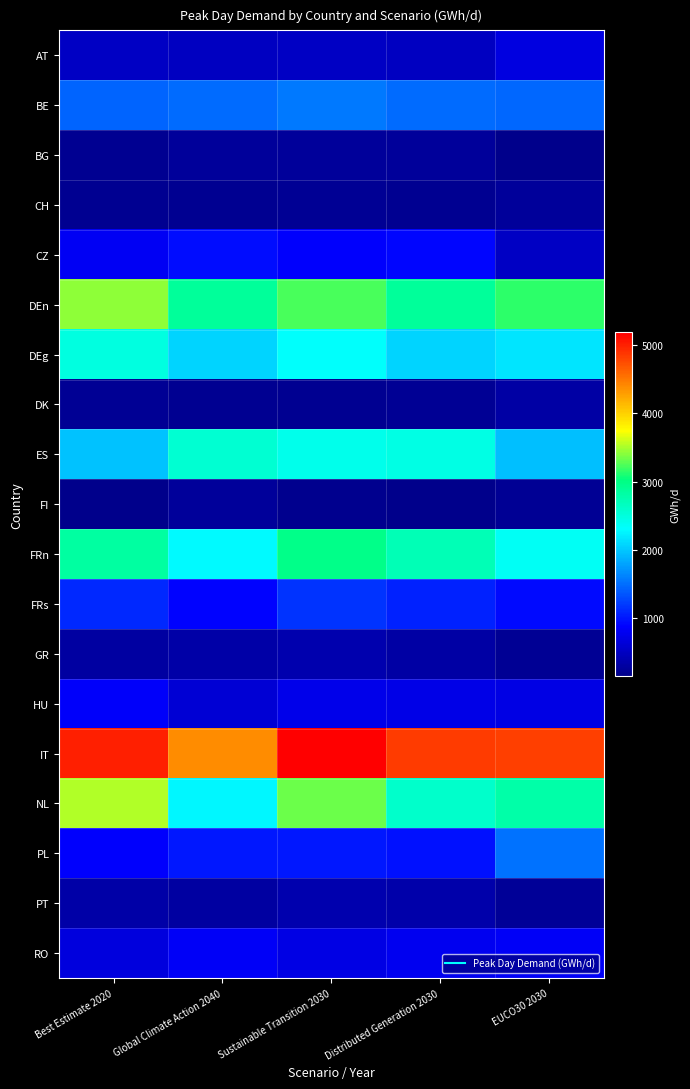

Reading left to right, what are all the values shown in this chart?

AT: Best Estimate 2020=501.4	Global Climate Action 2040=491.5	Sustainable Transition 2030=504.9	Distributed Generation 2030=487.7	EUCO30 2030=691.6
BE: Best Estimate 2020=1437.3	Global Climate Action 2040=1469.6	Sustainable Transition 2030=1559.6	Distributed Generation 2030=1480.8	EUCO30 2030=1460.3
BG: Best Estimate 2020=189.0	Global Climate Action 2040=253.0	Sustainable Transition 2030=253.0	Distributed Generation 2030=253.0	EUCO30 2030=147.9
CH: Best Estimate 2020=202.2	Global Climate Action 2040=192.2	Sustainable Transition 2030=212.3	Distributed Generation 2030=197.8	EUCO30 2030=245.3
CZ: Best Estimate 2020=796.3	Global Climate Action 2040=949.8	Sustainable Transition 2030=858.7	Distributed Generation 2030=899.3	EUCO30 2030=503.1
DEn: Best Estimate 2020=3436.2	Global Climate Action 2040=2868.4	Sustainable Transition 2030=3239.0	Distributed Generation 2030=2881.3	EUCO30 2030=3141.4
DEg: Best Estimate 2020=2476.6	Global Climate Action 2040=2057.0	Sustainable Transition 2030=2325.7	Distributed Generation 2030=2070.0	EUCO30 2030=2173.2
DK: Best Estimate 2020=221.5	Global Climate Action 2040=200.0	Sustainable Transition 2030=197.8	Distributed Generation 2030=210.6	EUCO30 2030=312.8
ES: Best Estimate 2020=1961.7	Global Climate Action 2040=2553.2	Sustainable Transition 2030=2429.9	Distributed Generation 2030=2465.3	EUCO30 2030=1956.8
FI: Best Estimate 2020=149.1	Global Climate Action 2040=248.8	Sustainable Transition 2030=177.2	Distributed Generation 2030=144.9	EUCO30 2030=223.7
FRn: Best Estimate 2020=2841.9	Global Climate Action 2040=2290.0	Sustainable Transition 2030=2980.9	Distributed Generation 2030=2722.2	EUCO30 2030=2364.0
FRs: Best Estimate 2020=1102.1	Global Climate Action 2040=890.6	Sustainable Transition 2030=1164.4	Distributed Generation 2030=1058.6	EUCO30 2030=919.3
GR: Best Estimate 2020=296.9	Global Climate Action 2040=338.5	Sustainable Transition 2030=364.3	Distributed Generation 2030=317.1	EUCO30 2030=205.8
HU: Best Estimate 2020=851.6	Global Climate Action 2040=608.1	Sustainable Transition 2030=748.3	Distributed Generation 2030=729.5	EUCO30 2030=705.1
IT: Best Estimate 2020=4998.8	Global Climate Action 2040=4390.6	Sustainable Transition 2030=5190.9	Distributed Generation 2030=4842.8	EUCO30 2030=4828.8
NL: Best Estimate 2020=3528.0	Global Climate Action 2040=2255.7	Sustainable Transition 2030=3320.8	Distributed Generation 2030=2595.0	EUCO30 2030=2803.8
PL: Best Estimate 2020=868.6	Global Climate Action 2040=1006.9	Sustainable Transition 2030=1008.6	Distributed Generation 2030=956.3	EUCO30 2030=1505.9
PT: Best Estimate 2020=331.5	Global Climate Action 2040=293.0	Sustainable Transition 2030=363.2	Distributed Generation 2030=357.3	EUCO30 2030=242.8
RO: Best Estimate 2020=674.4	Global Climate Action 2040=829.1	Sustainable Transition 2030=714.5	Distributed Generation 2030=787.8	EUCO30 2030=833.5